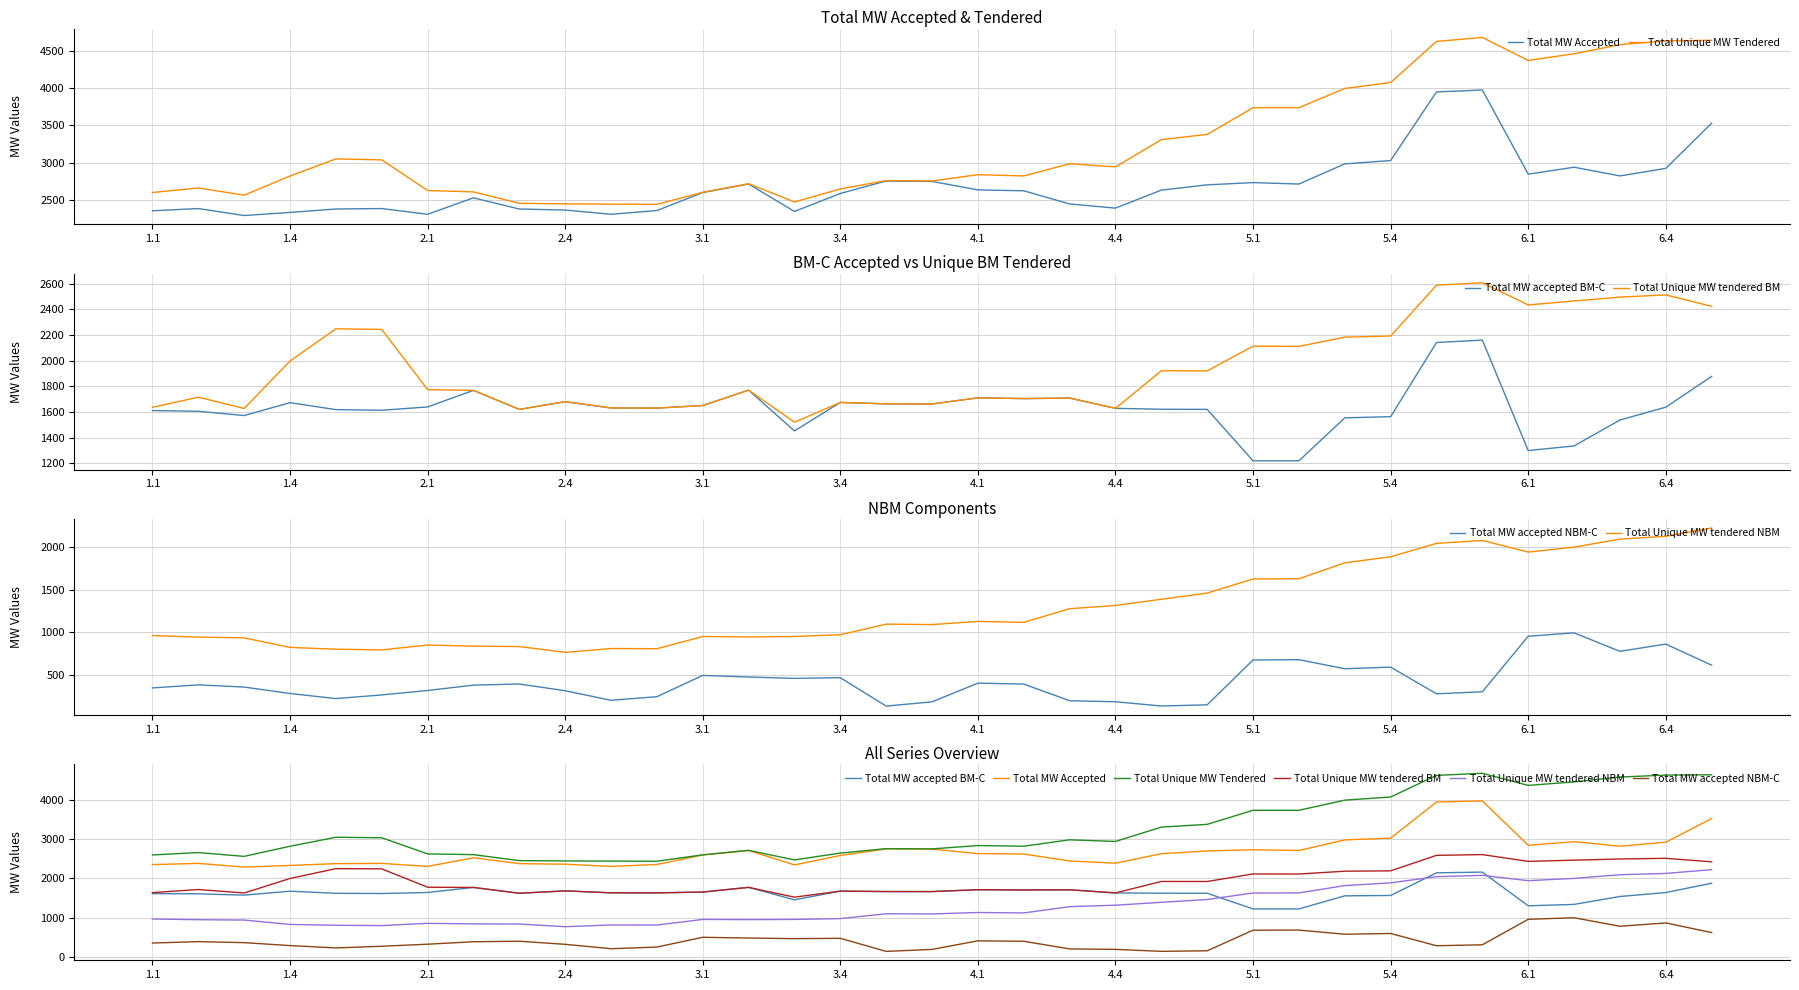

Which label corresponds to the smallest value in the chart?

16